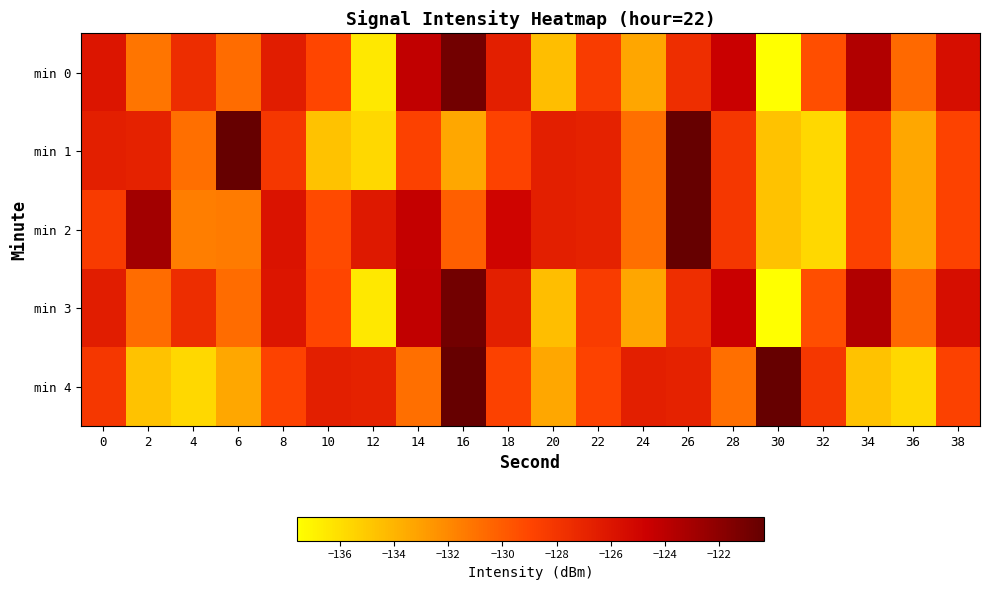

Which series has the largest range (max minus min)?

min 0